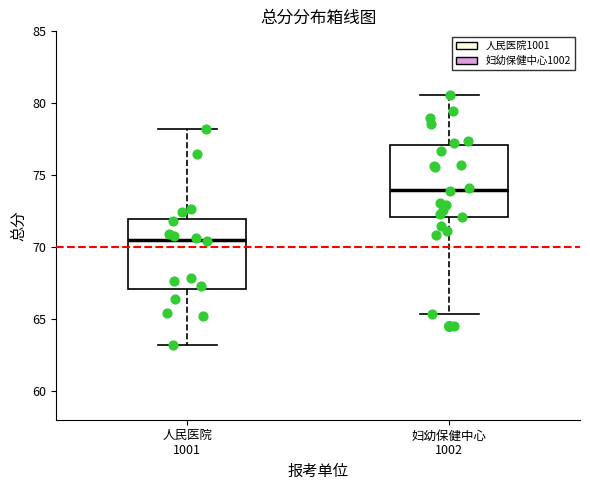

Reading left to right, transcribe this box plot: for each box, give where its median line is, the range the box spans, and where its two whiskers end, as read against the y-axis. The values are not printed on the chart, so give them approximately, as read against the axis.

人民医院 1001: median 70.5, box 67.0 to 72.0, whiskers 63.0 to 78.0
妇幼保健中心 1002: median 74.0, box 72.0 to 77.0, whiskers 65.5 to 80.5